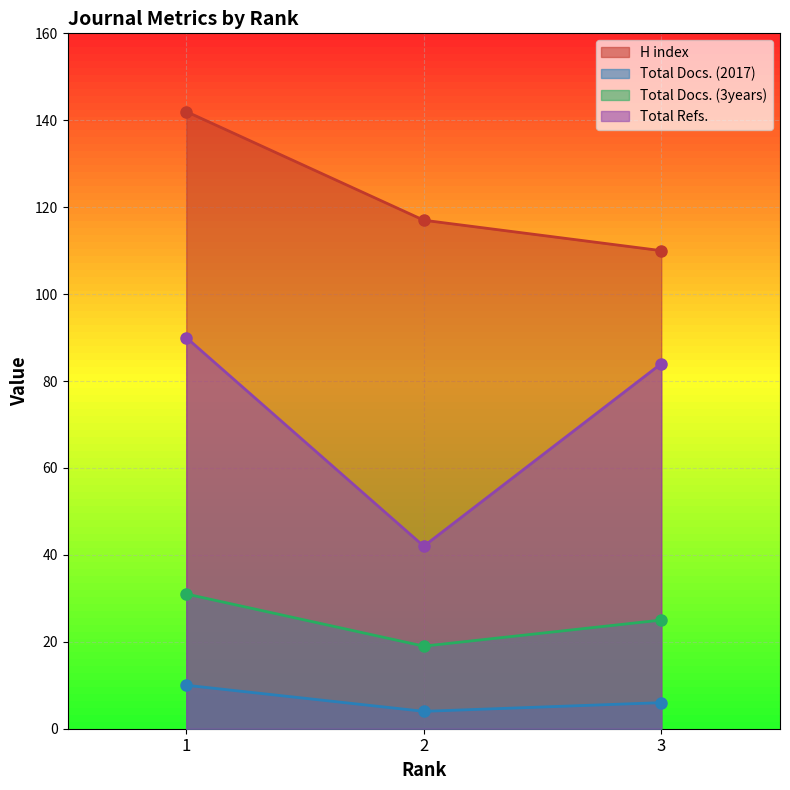

What value does the H index series have at 2?

117